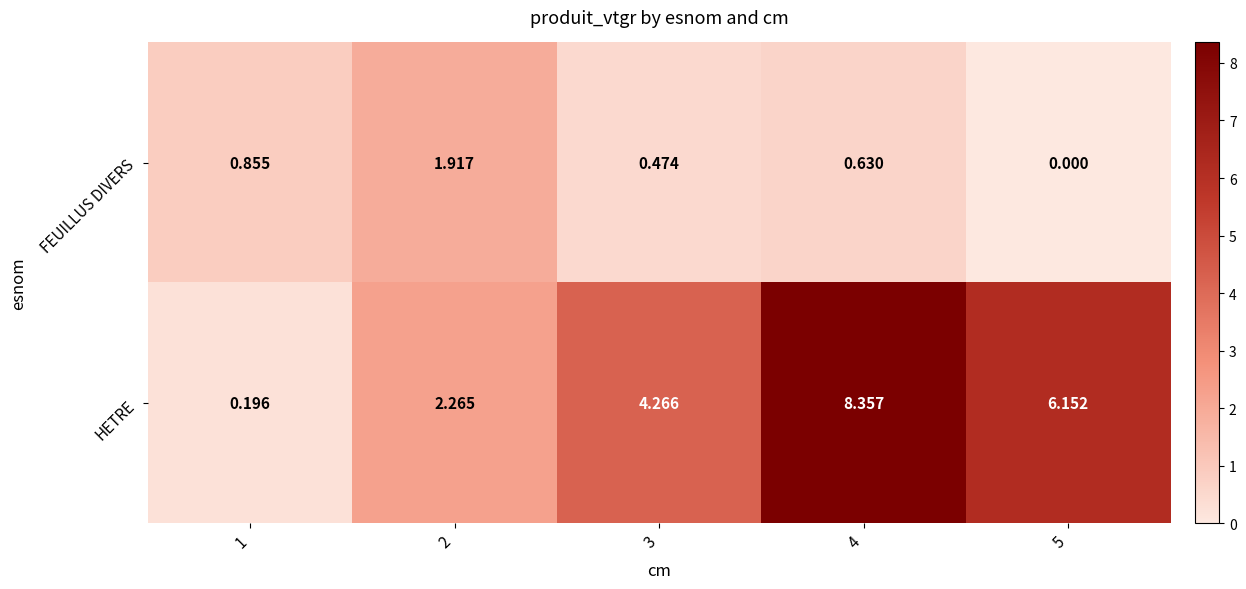

Between 1 and 3, which series saw the biggest shift?

HETRE